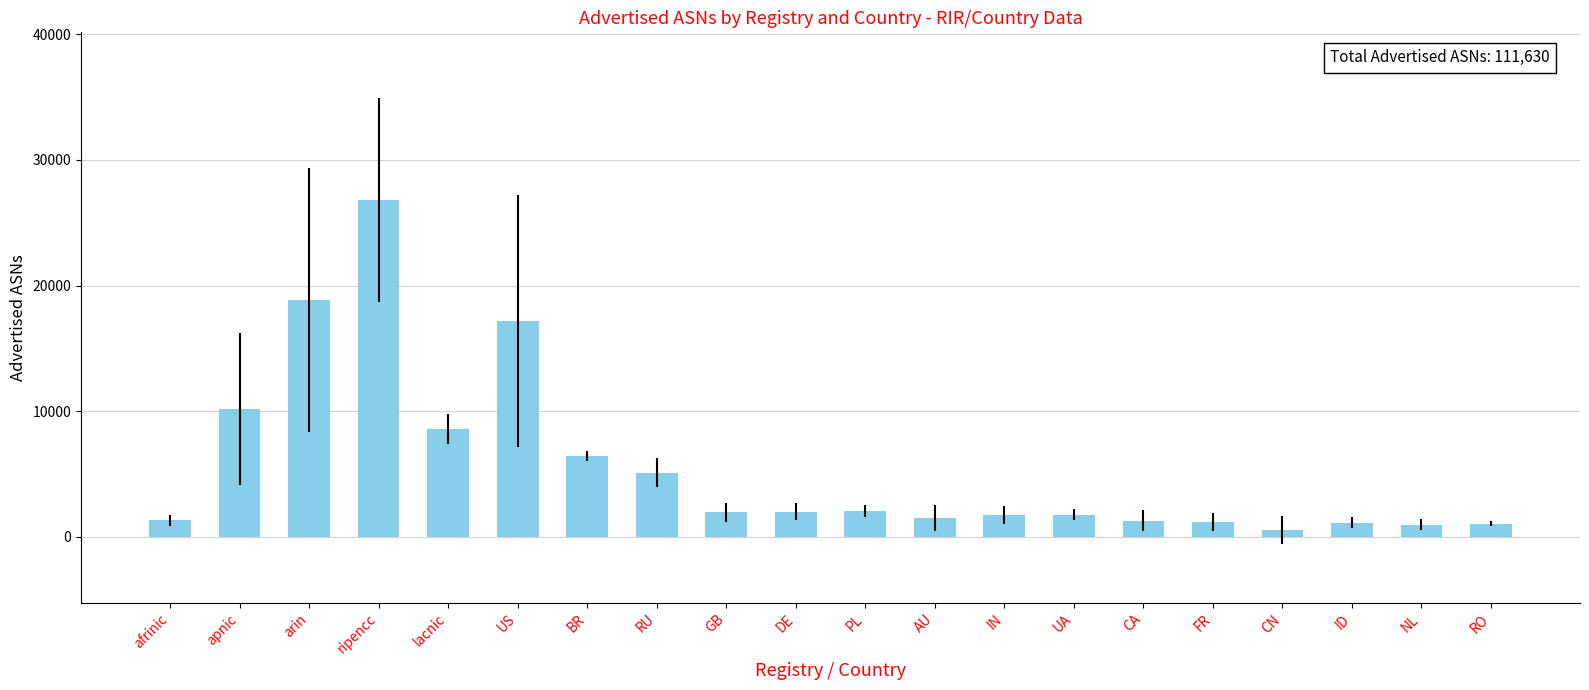

What is the difference between the values at arin and PL?

16751